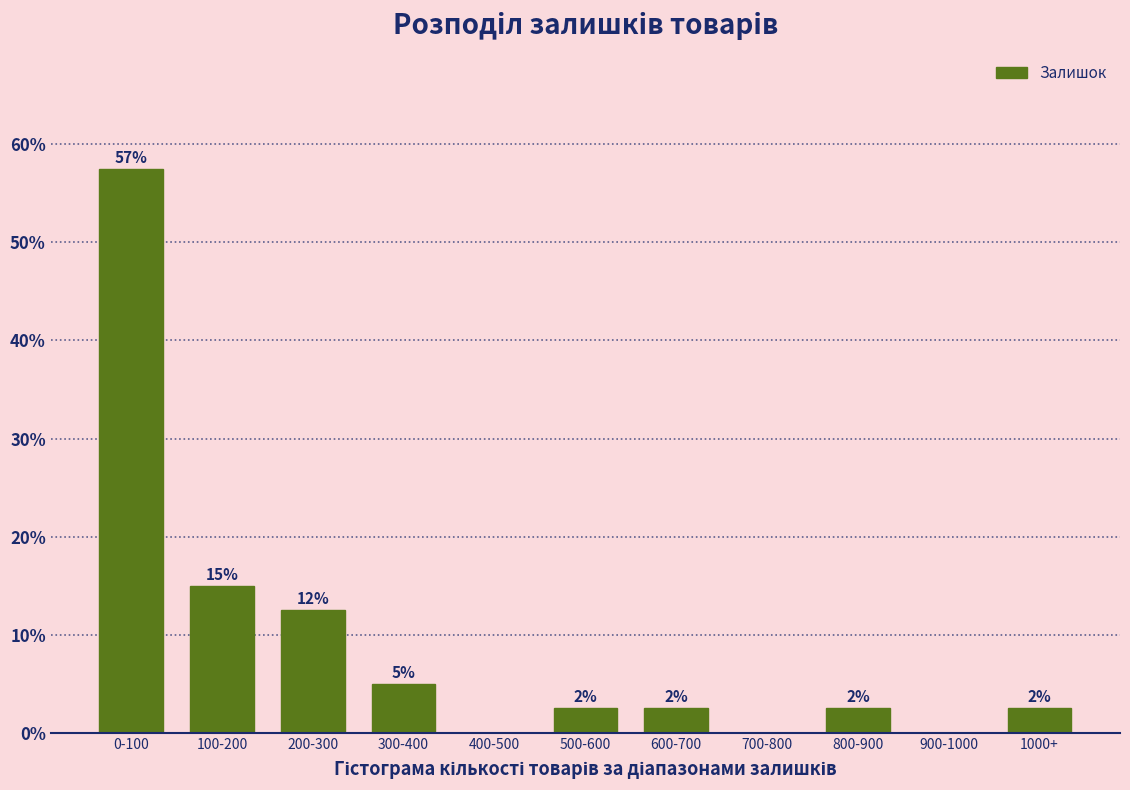

Are the bars horizontal?

No